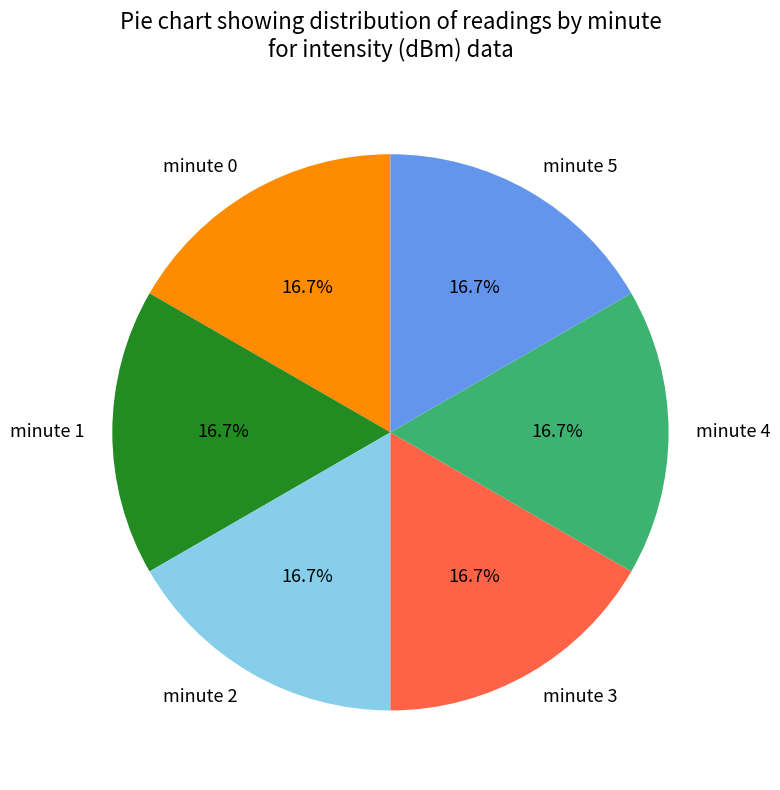

What percentage is the minute 0 slice, to the nearest percent?

17%